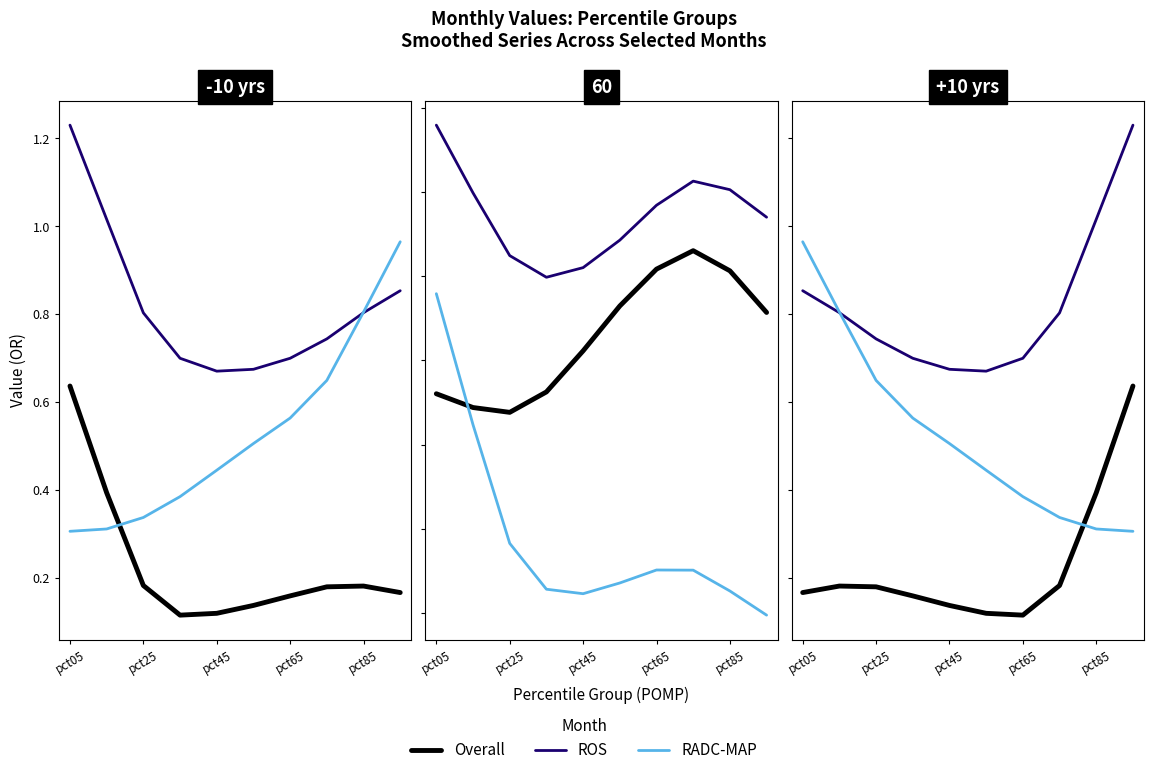

Which series has the largest range (max minus min)?

RADC-MAP